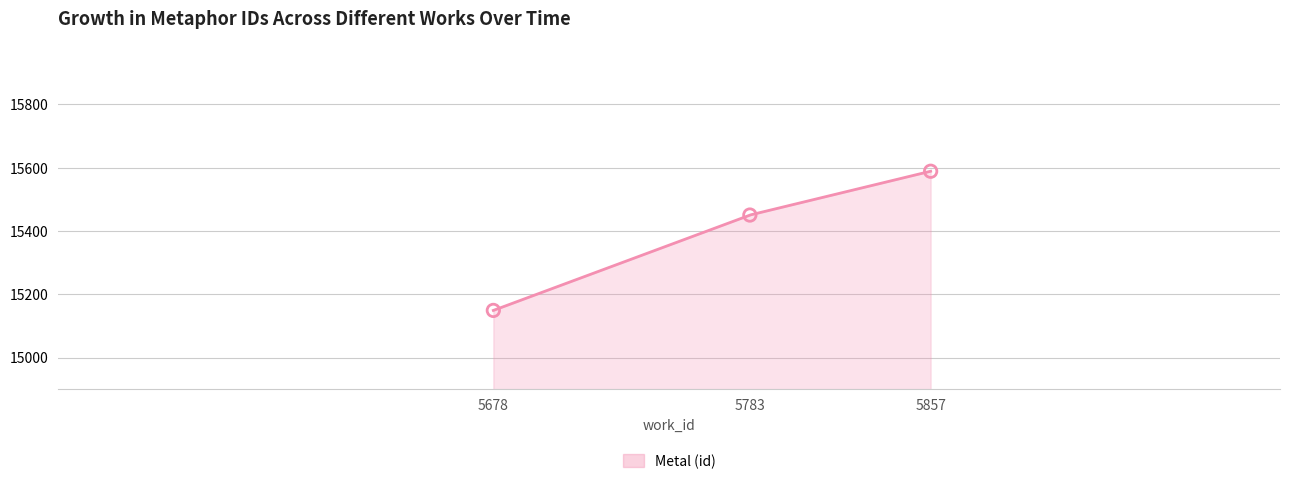

Approximately how many times larger is the value at 5783 compared to 5857?

1.0